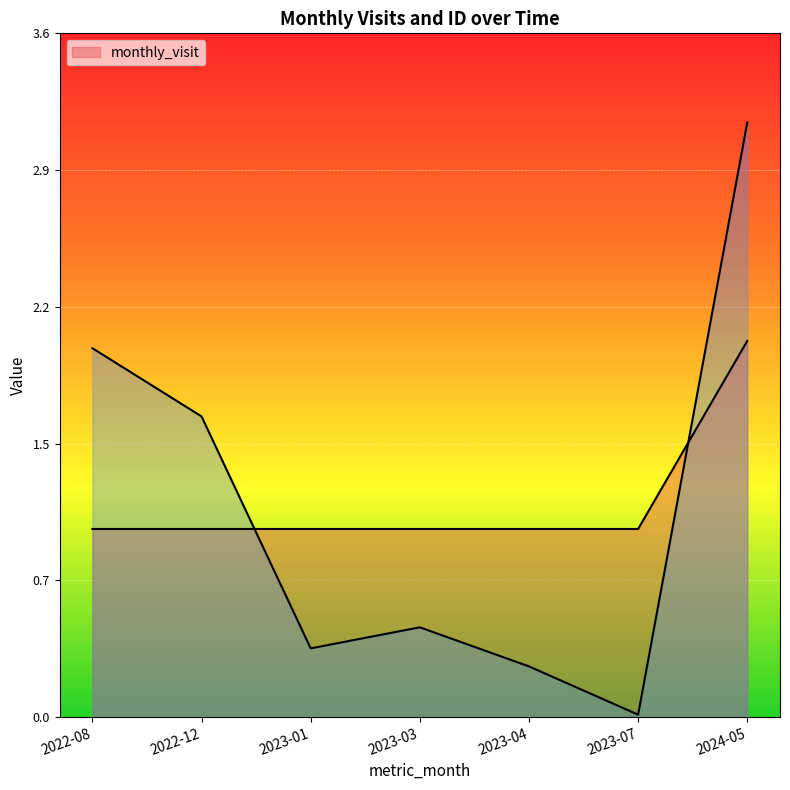

What is the label of the 7th point from the left?

2024-05